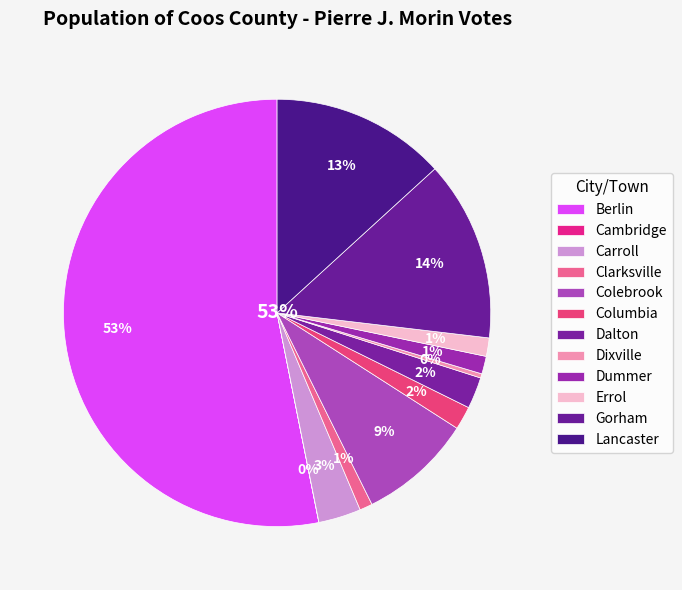

To the nearest percent, what portion does Gorham represent?

14%